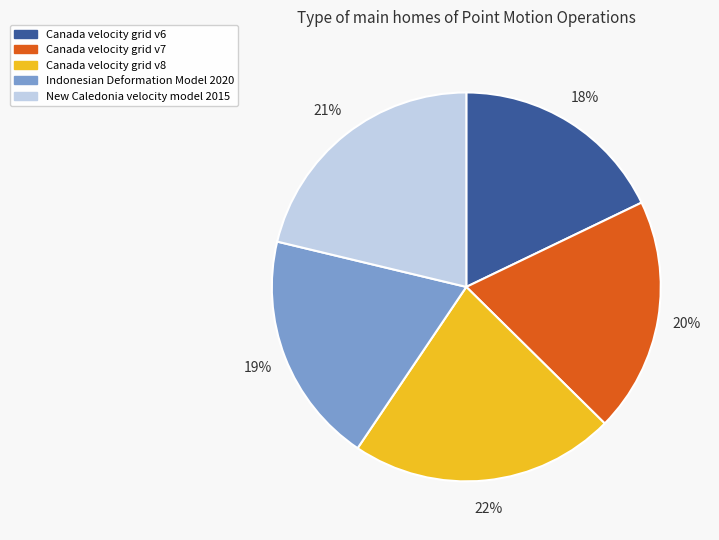

To the nearest percent, what is the difference between the largest and smallest slice percentages?

4%